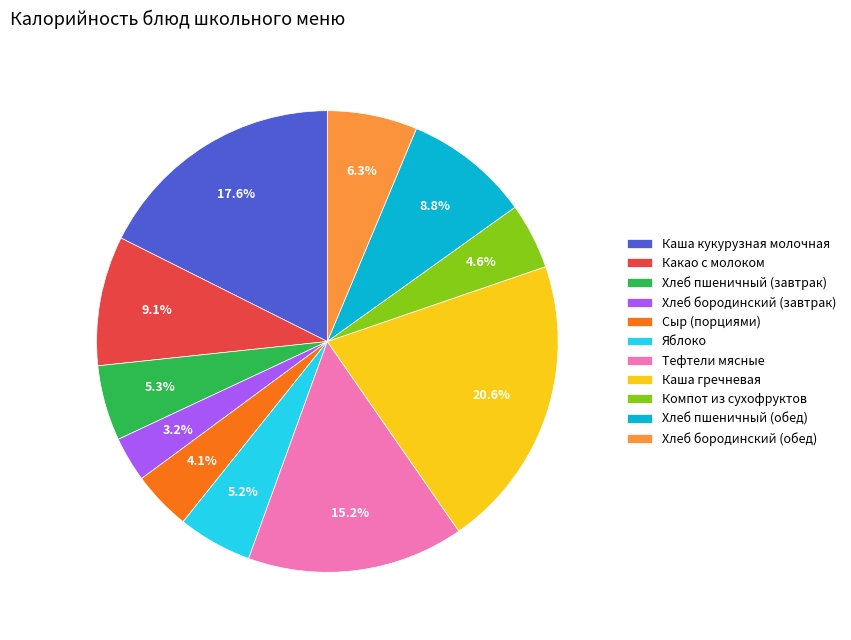

Is the sum of Яблоко and Хлеб бородинский (обед) greater than half?

No